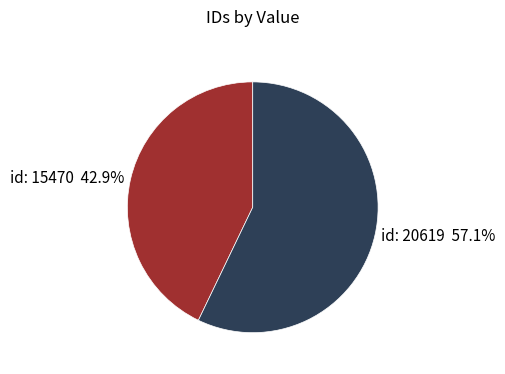

Rank the categories by value from lowest to highest.

id: 15470, id: 20619